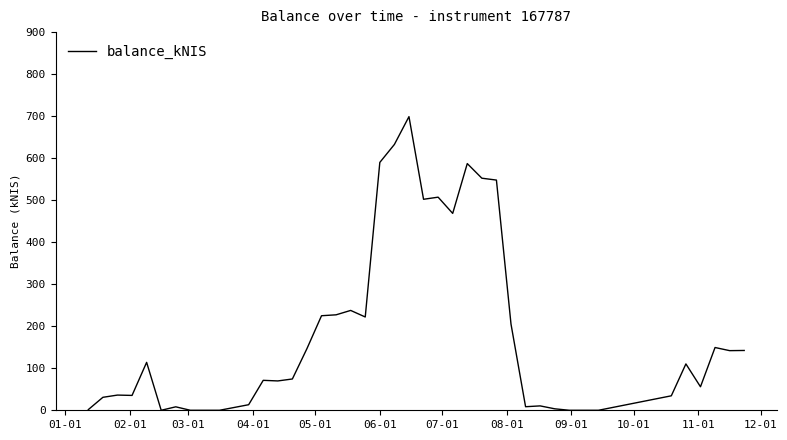

What is the difference between the second highest and minimum values?

632.7